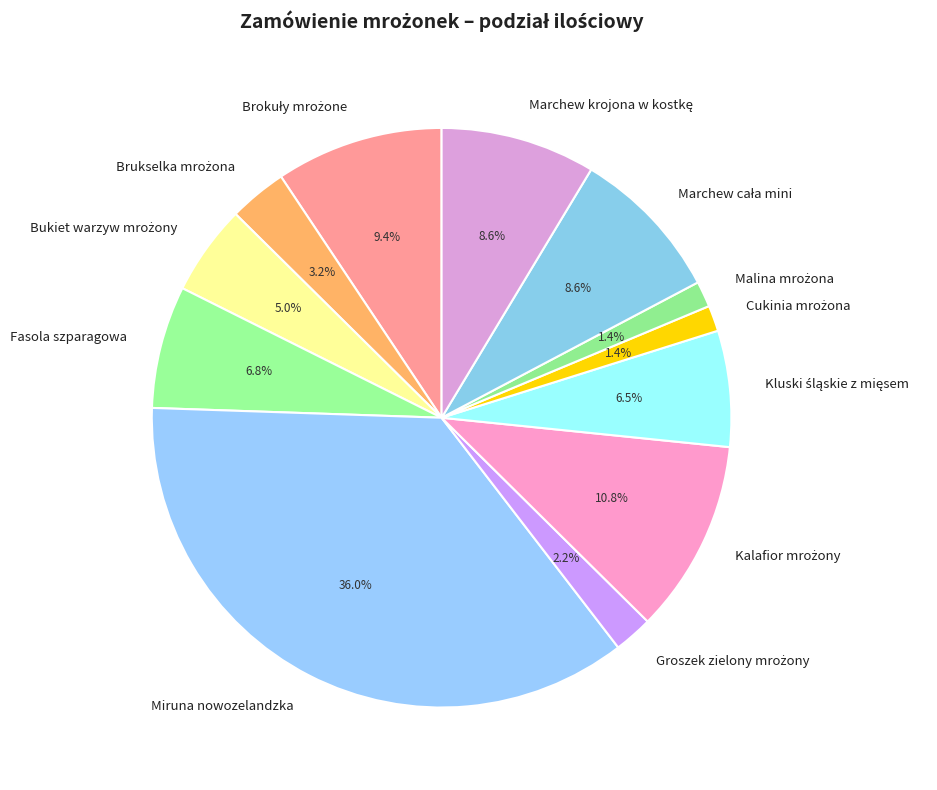

Which category has the biggest portion of the pie?

Miruna nowozelandzka